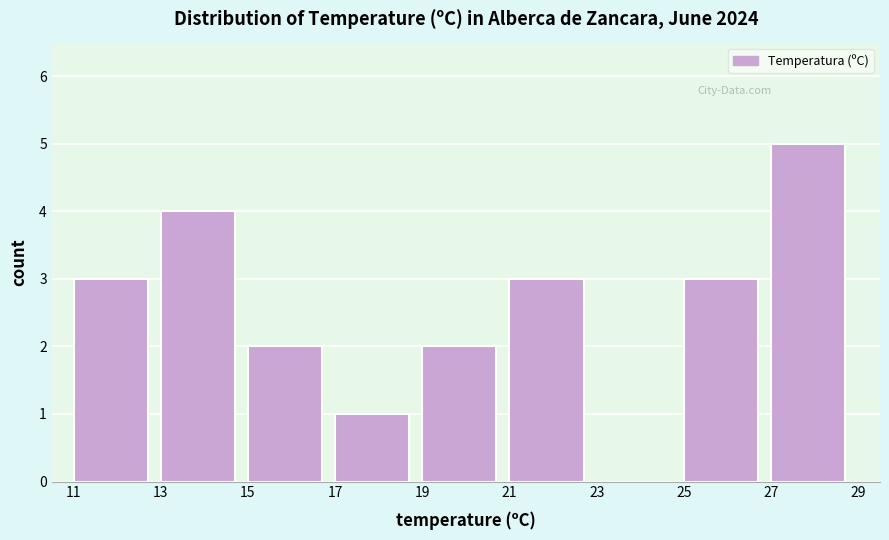

Which range on the x-axis has the tallest bar?

27 to 29